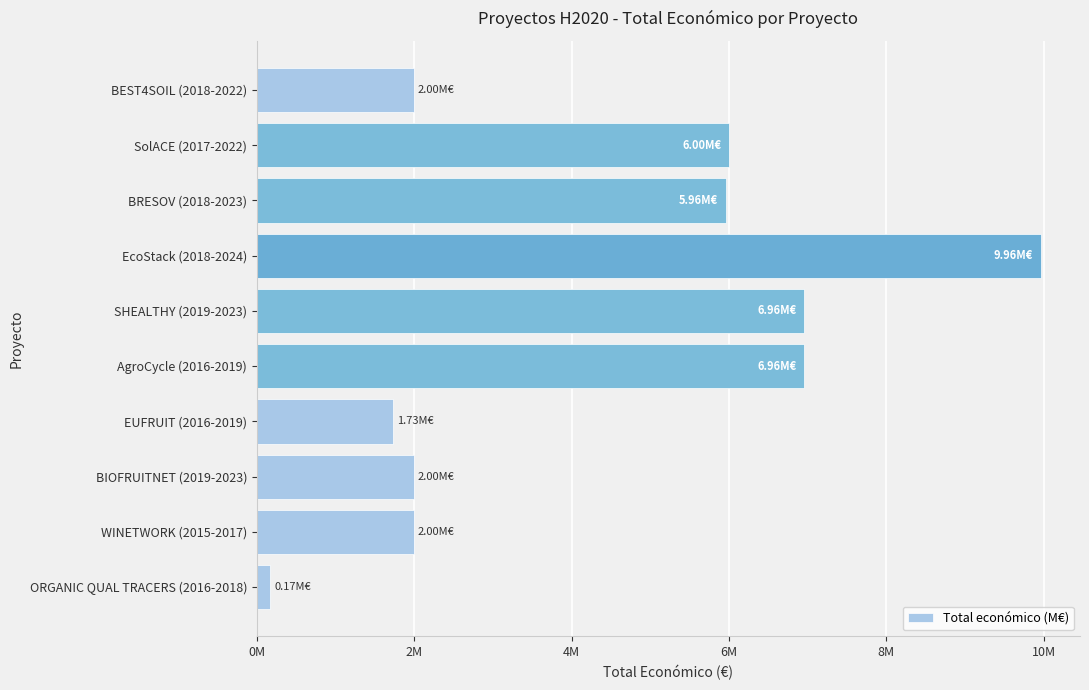

What is the difference between the maximum and minimum values?

9793745